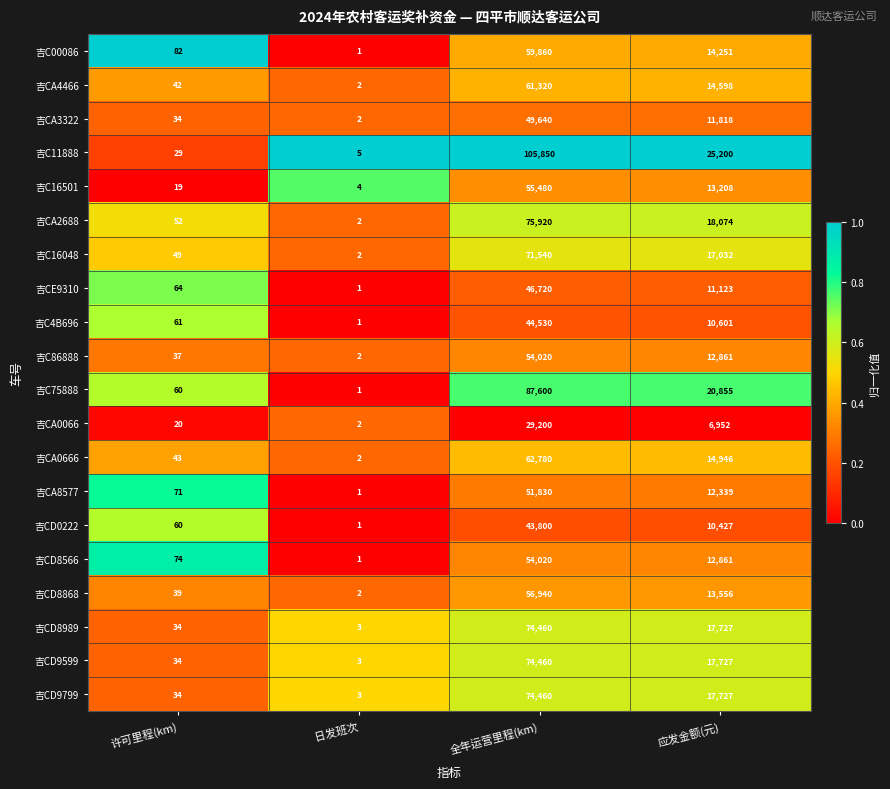

What is the spread (max minus min) of values at 全年运营里程(km)?

76650